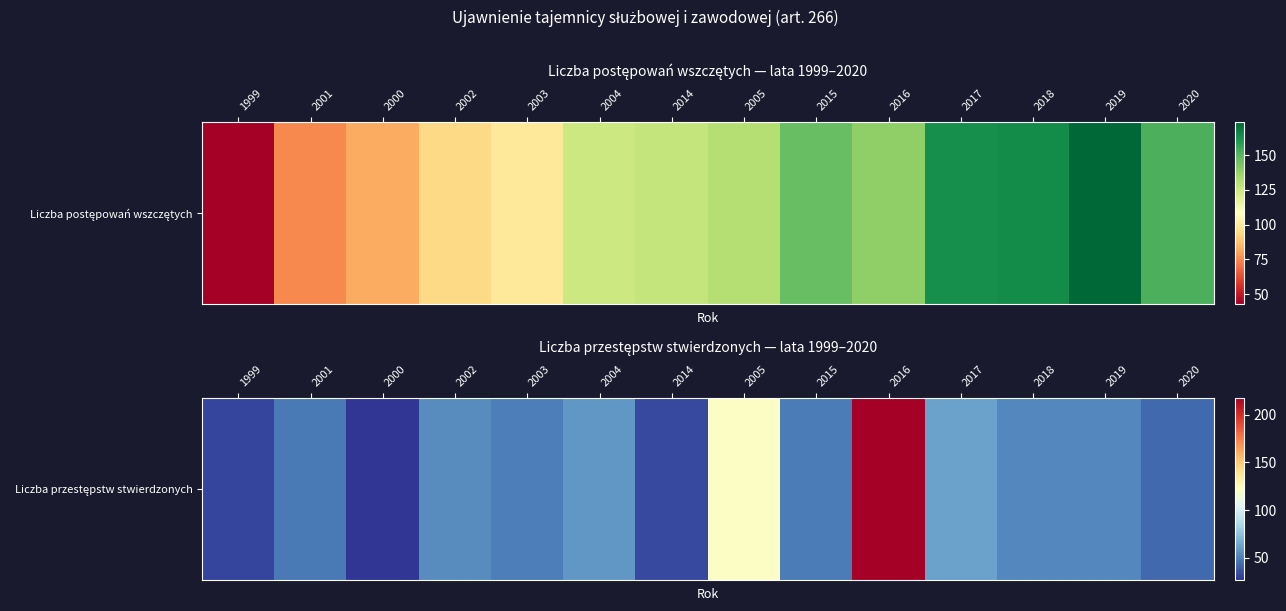

How many values are below 53?

7